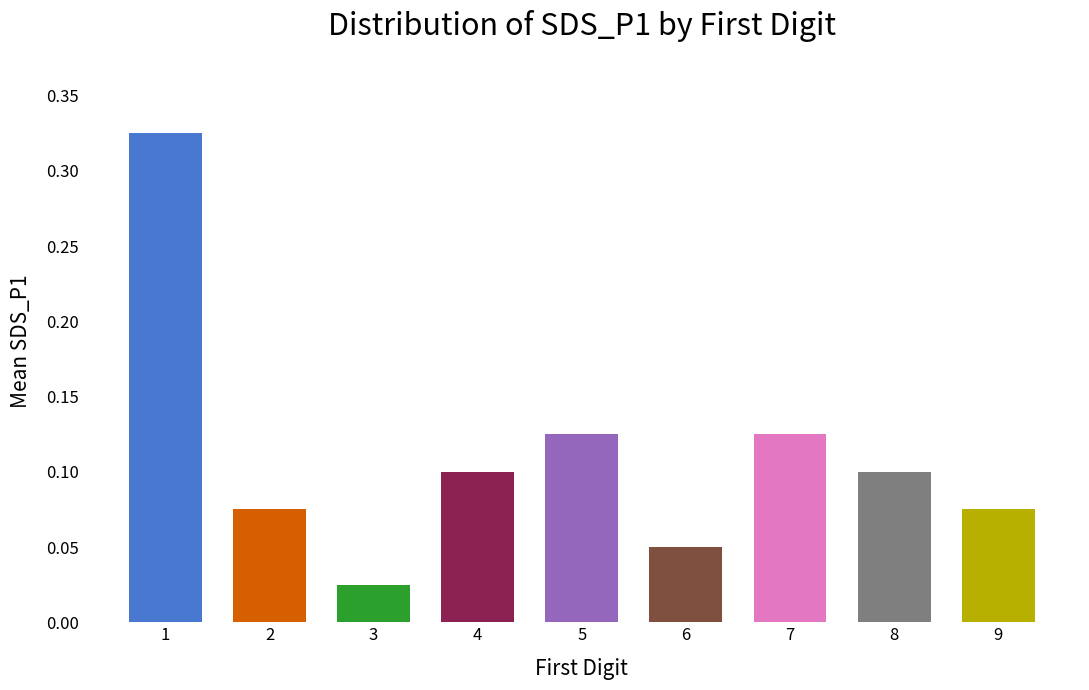

The chart shows a value of 0.0 at 4. True or false?

False